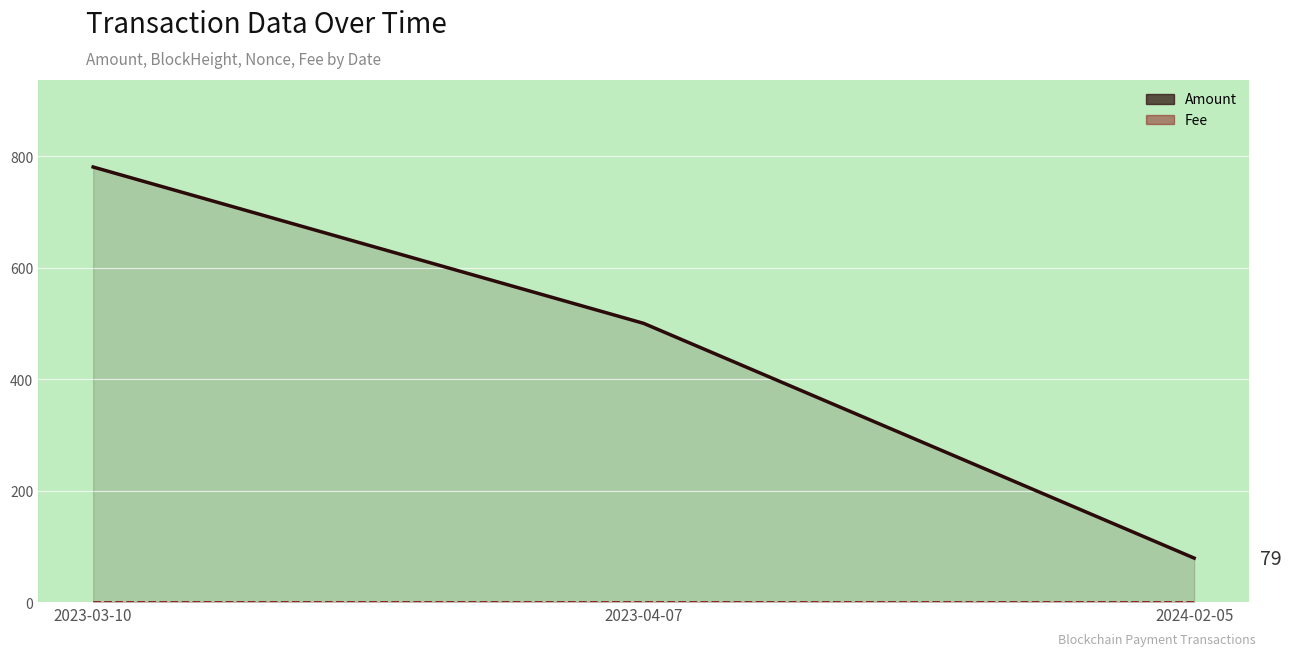

What is the total value across all series at 2023-03-10?

780.4